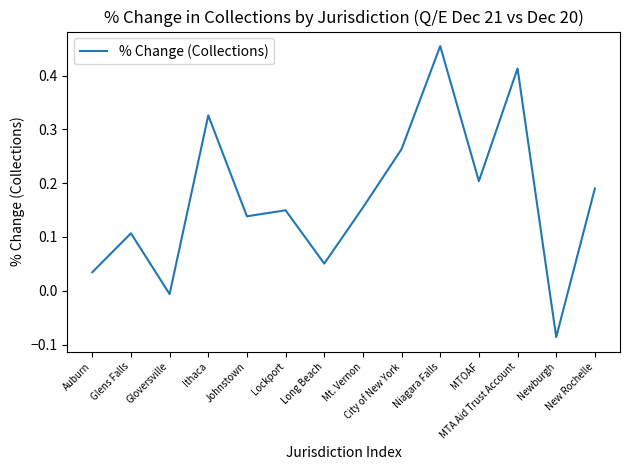

Between MTOAF and Mt. Vernon, which is larger?

MTOAF